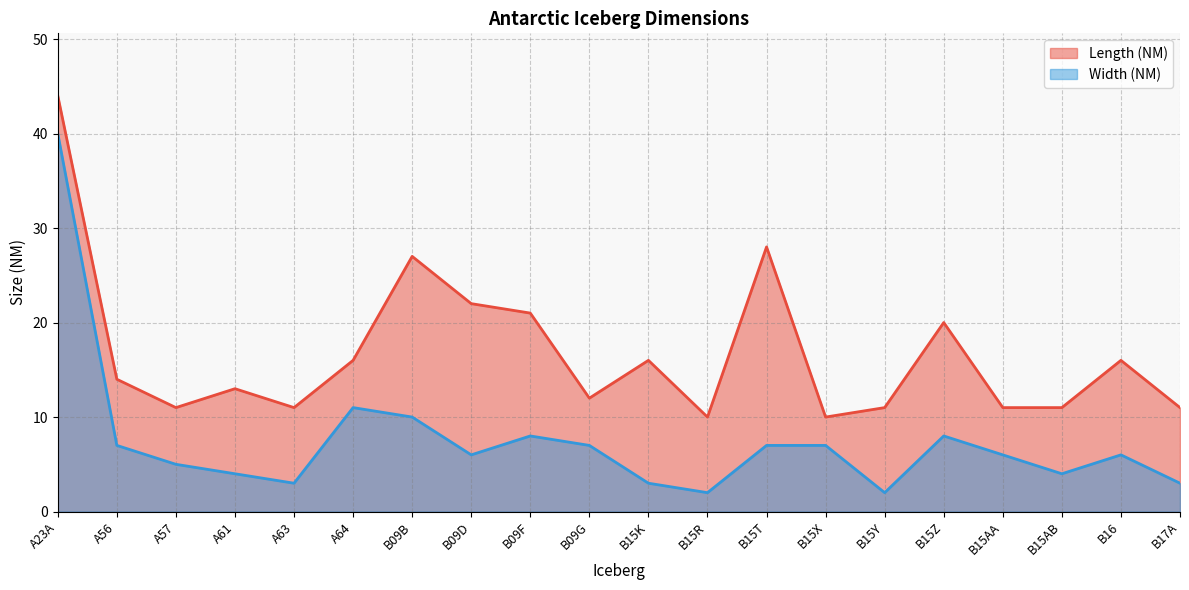

Reading left to right, transcribe all the data shown in this chart.

Length (NM): 44	14	11	13	11	16	27	22	21	12	16	10	28	10	11	20	11	11	16	11
Width (NM): 40	7	5	4	3	11	10	6	8	7	3	2	7	7	2	8	6	4	6	3